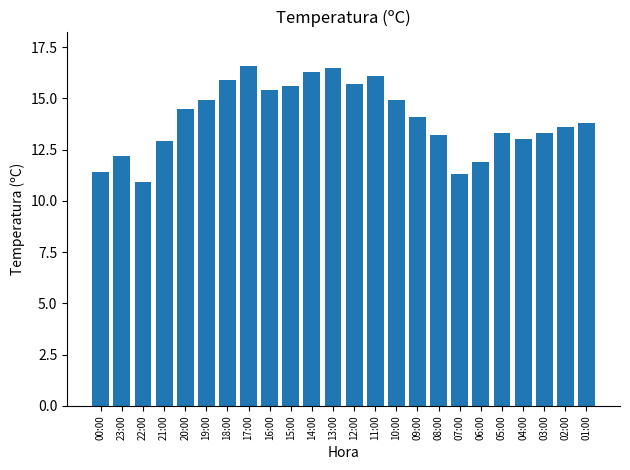

What is the greatest value displayed?

16.6